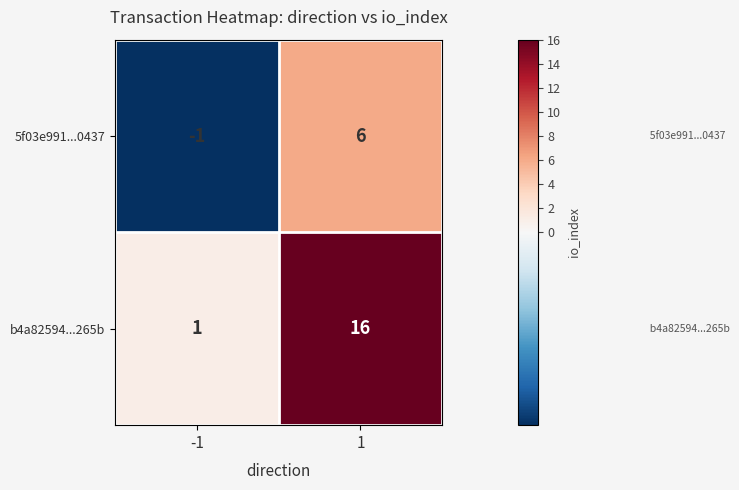

What value does the 5f03e991...0437 series have at 1?

6